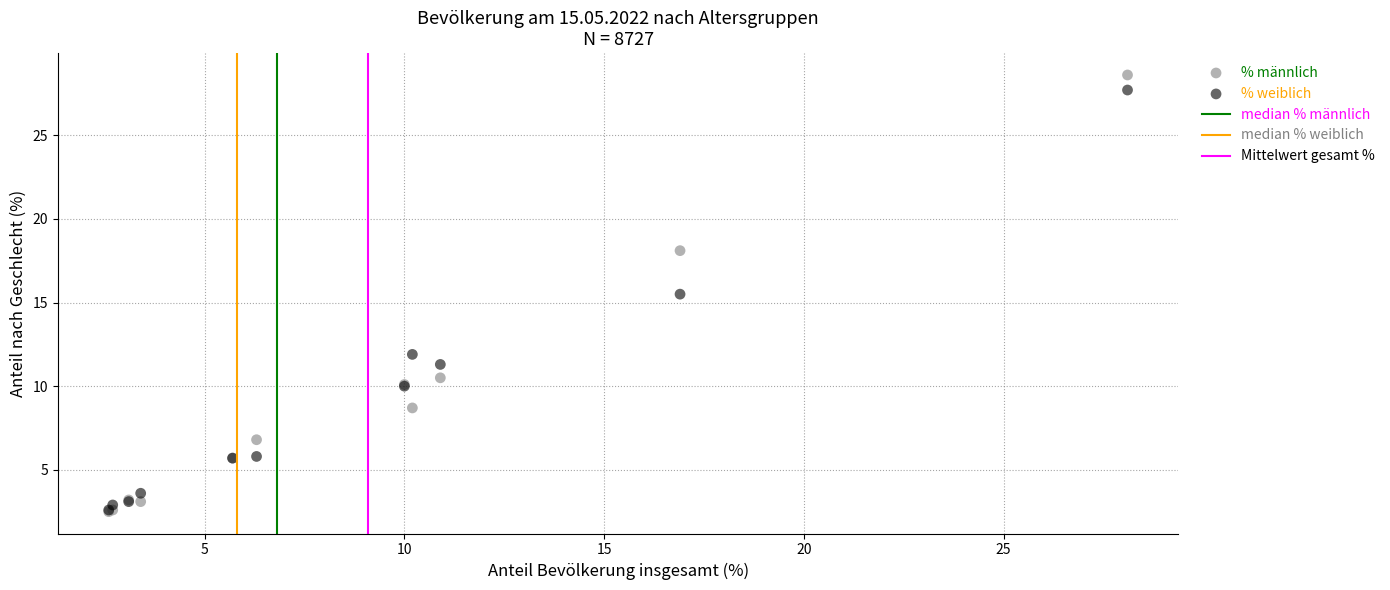

In the % weiblich series, what Y value is closest to 15?

15.5